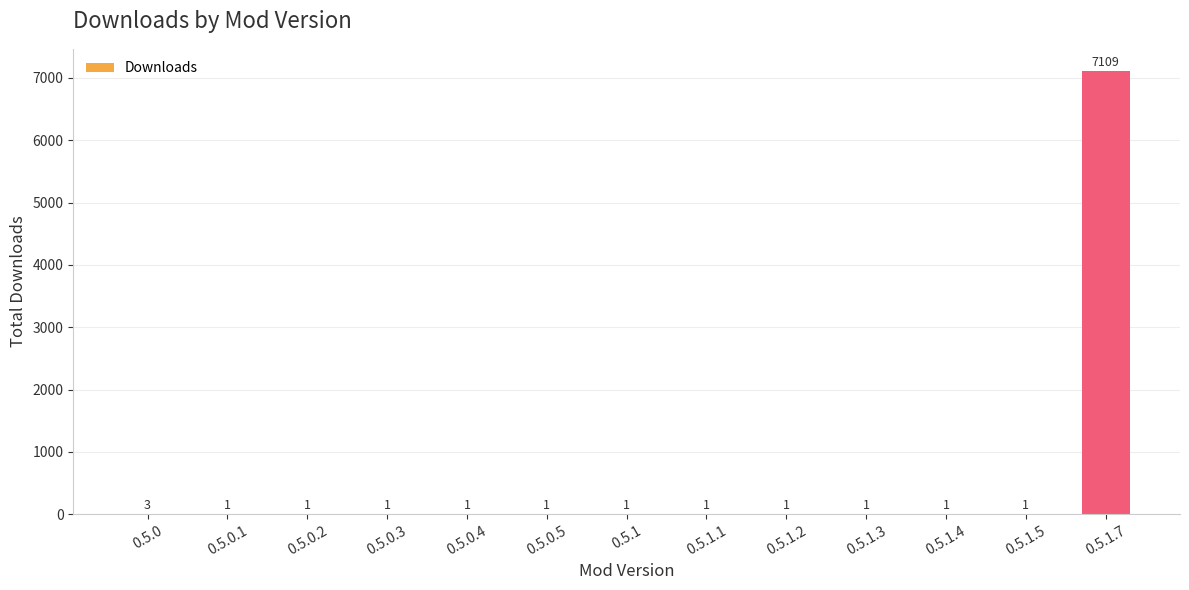

What is the sum of all values?

7123